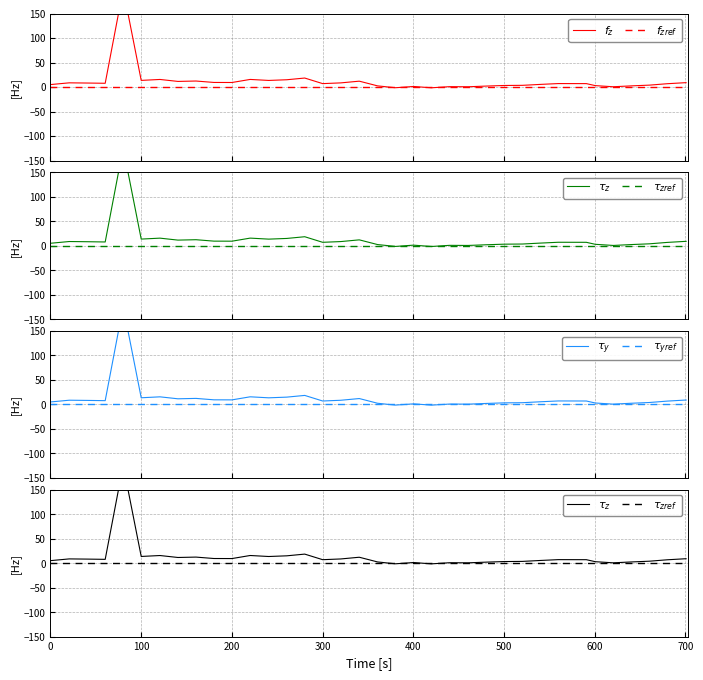

Does the chart have visible grid lines?

Yes